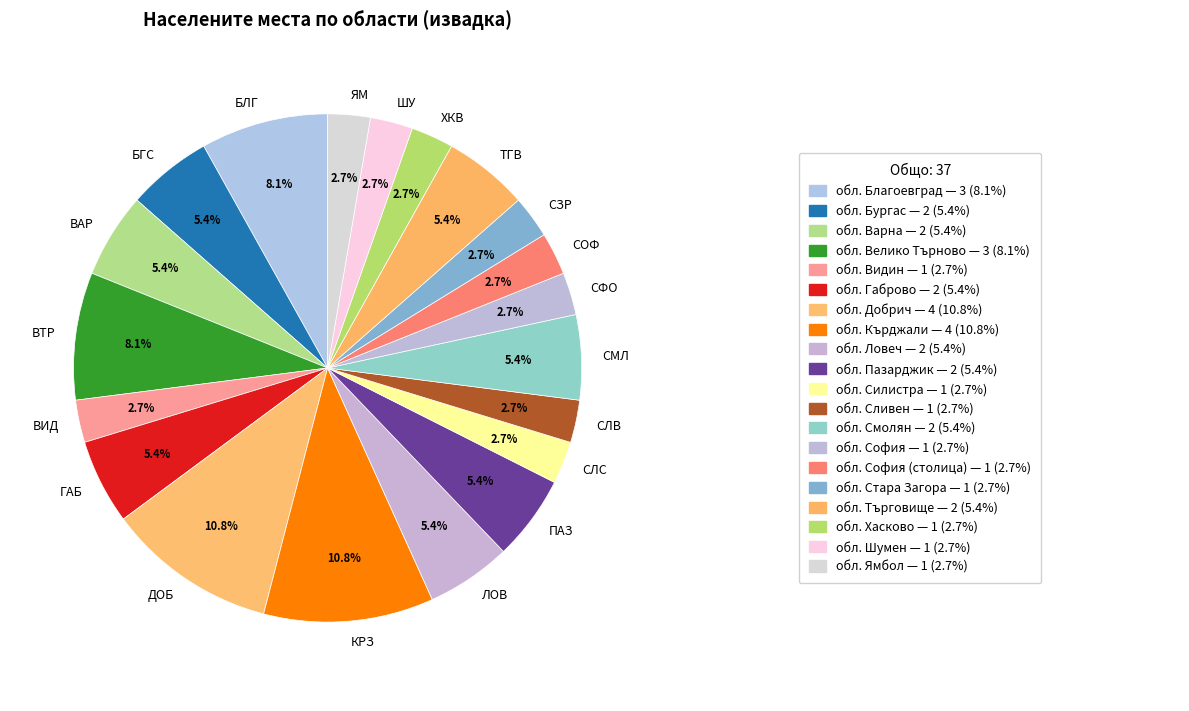

Approximately how many times larger is the value at СМЛ compared to СЗР?

2.0